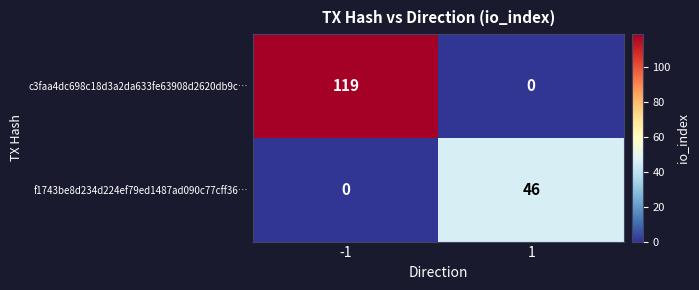

Read the f1743be8d234d224ef79ed1487ad090c77cff36… value at 1, to the nearest 10.

50